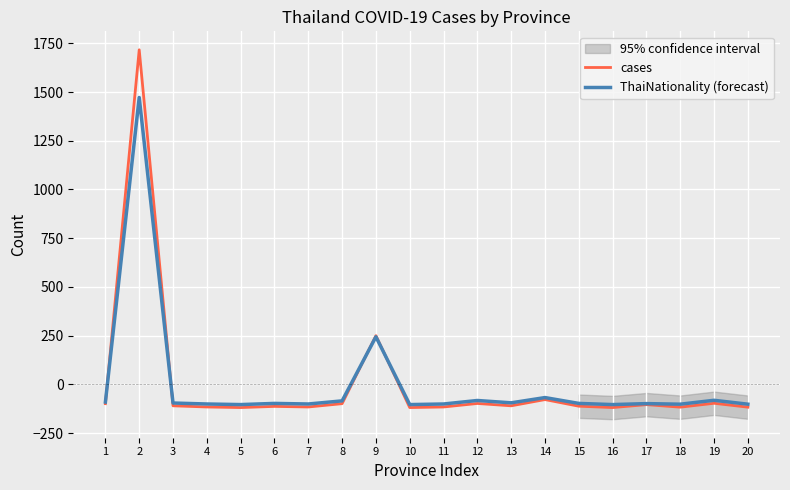

How many negative values does the ThaiNationality (forecast) series have?

18